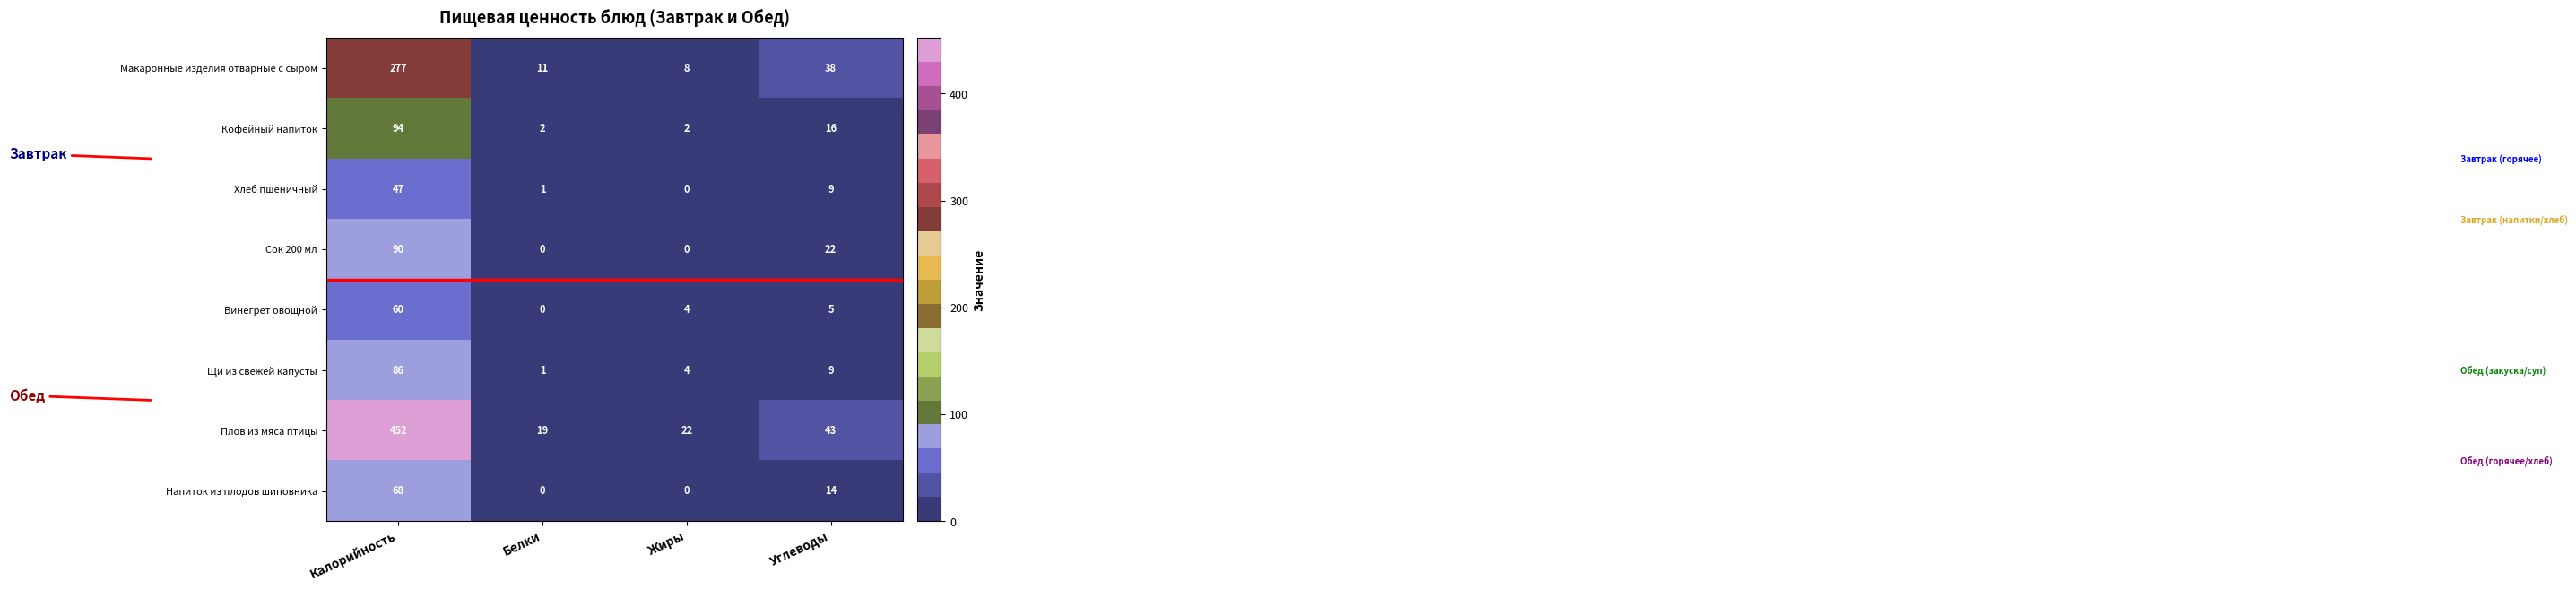

What is the spread (max minus min) of values at Жиры?

22